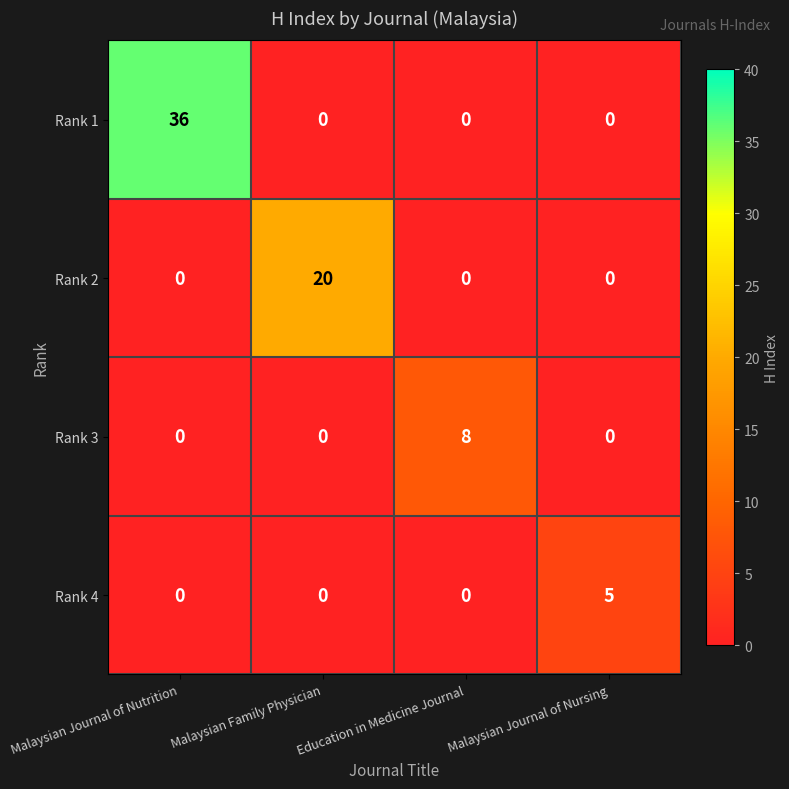

What is the spread (max minus min) of values at Malaysian Family Physician?

20